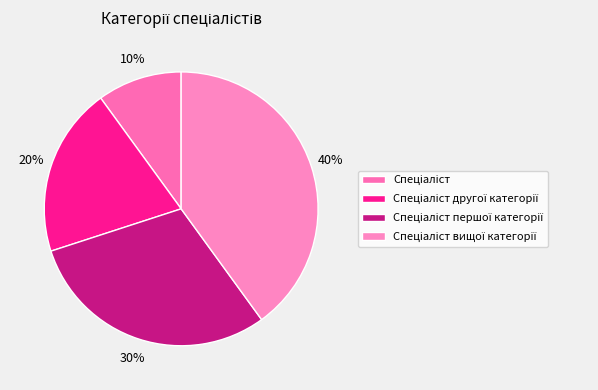

To the nearest percent, what is the difference between the largest and smallest slice percentages?

30%